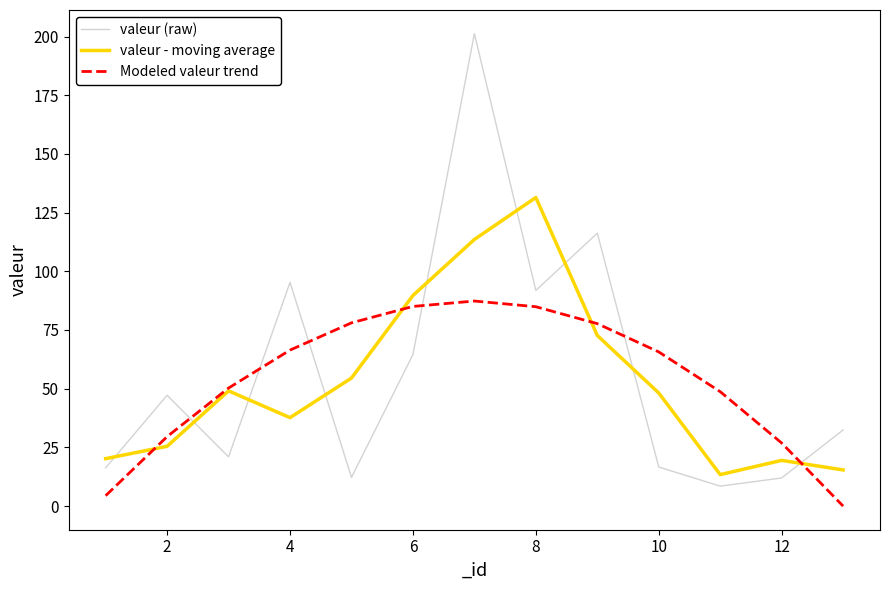

How many negative values does the Modeled valeur trend series have?

1